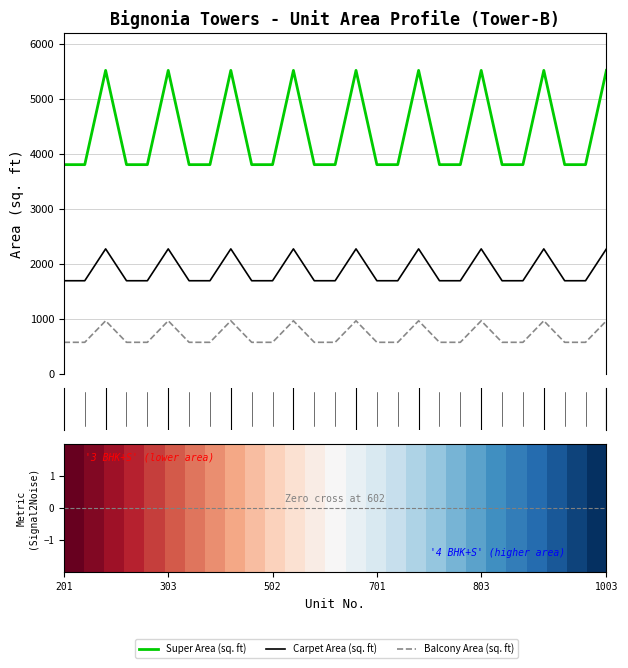

Which series has the largest range (max minus min)?

Super Area (sq. ft)